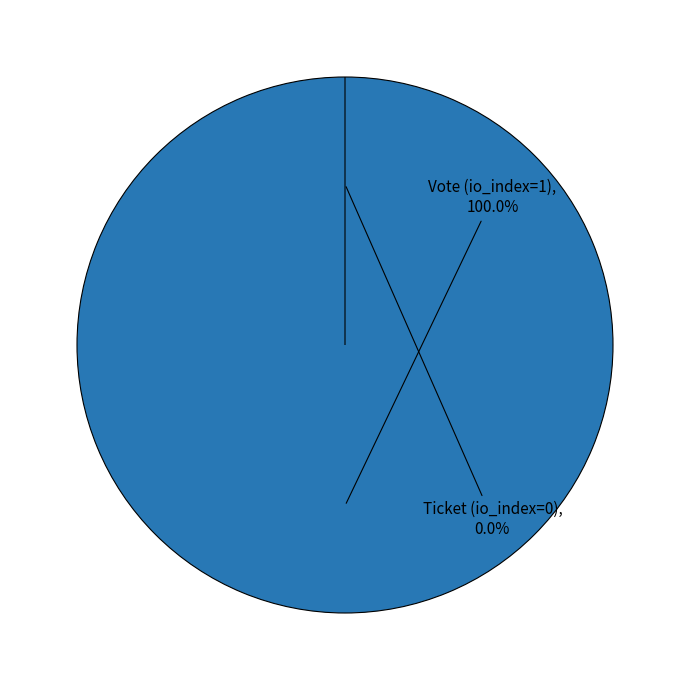

What is the majority slice?

Vote (io_index=1)